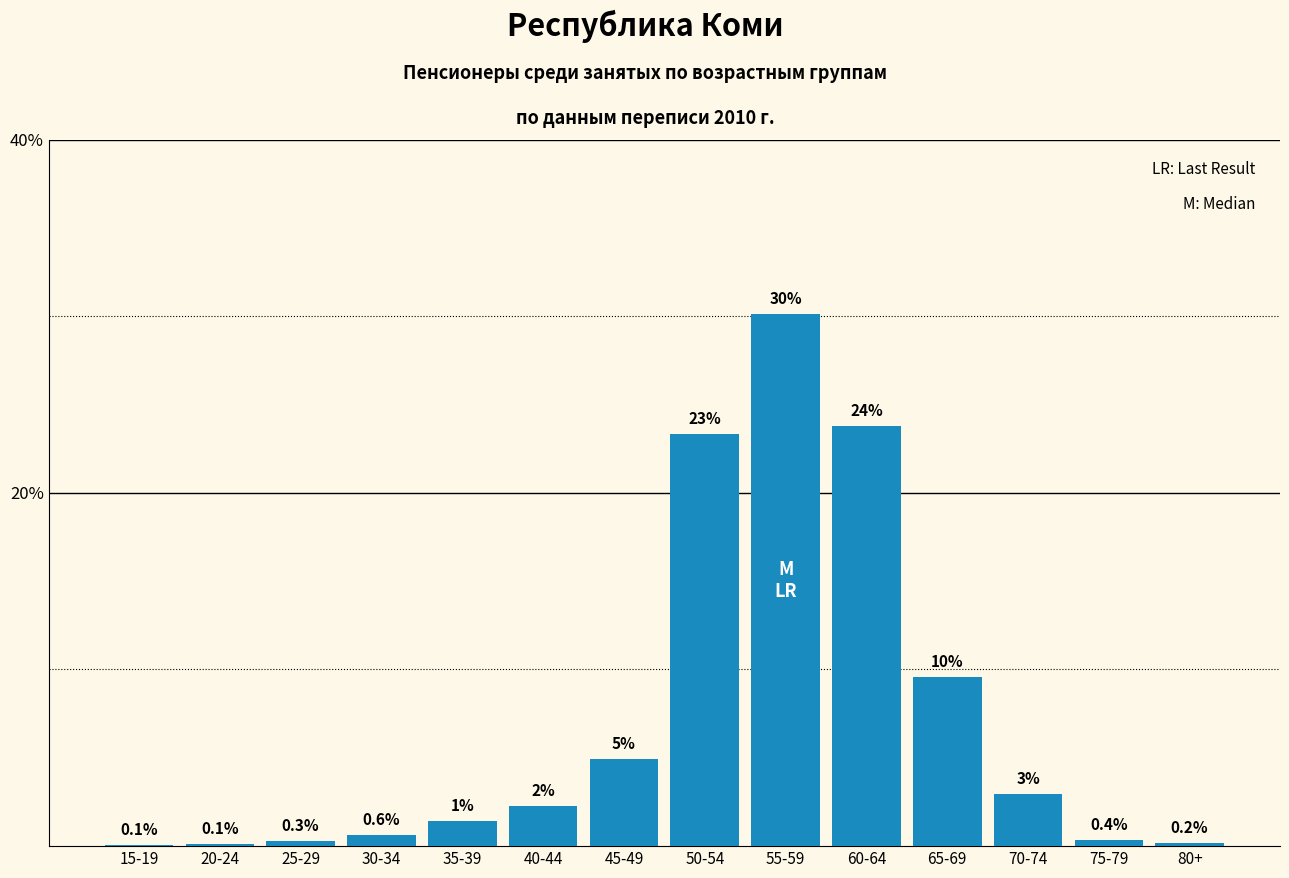

What is the greatest value displayed?

30.1